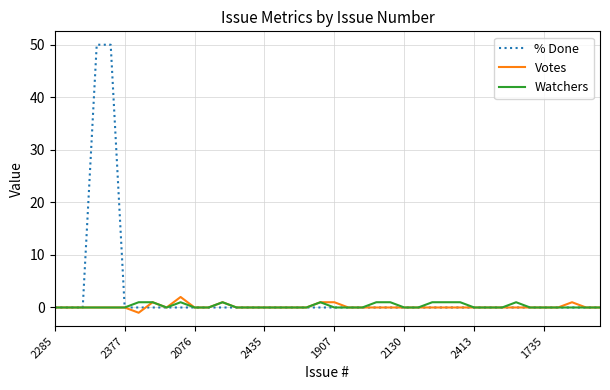

Which series has the widest spread of values?

% Done